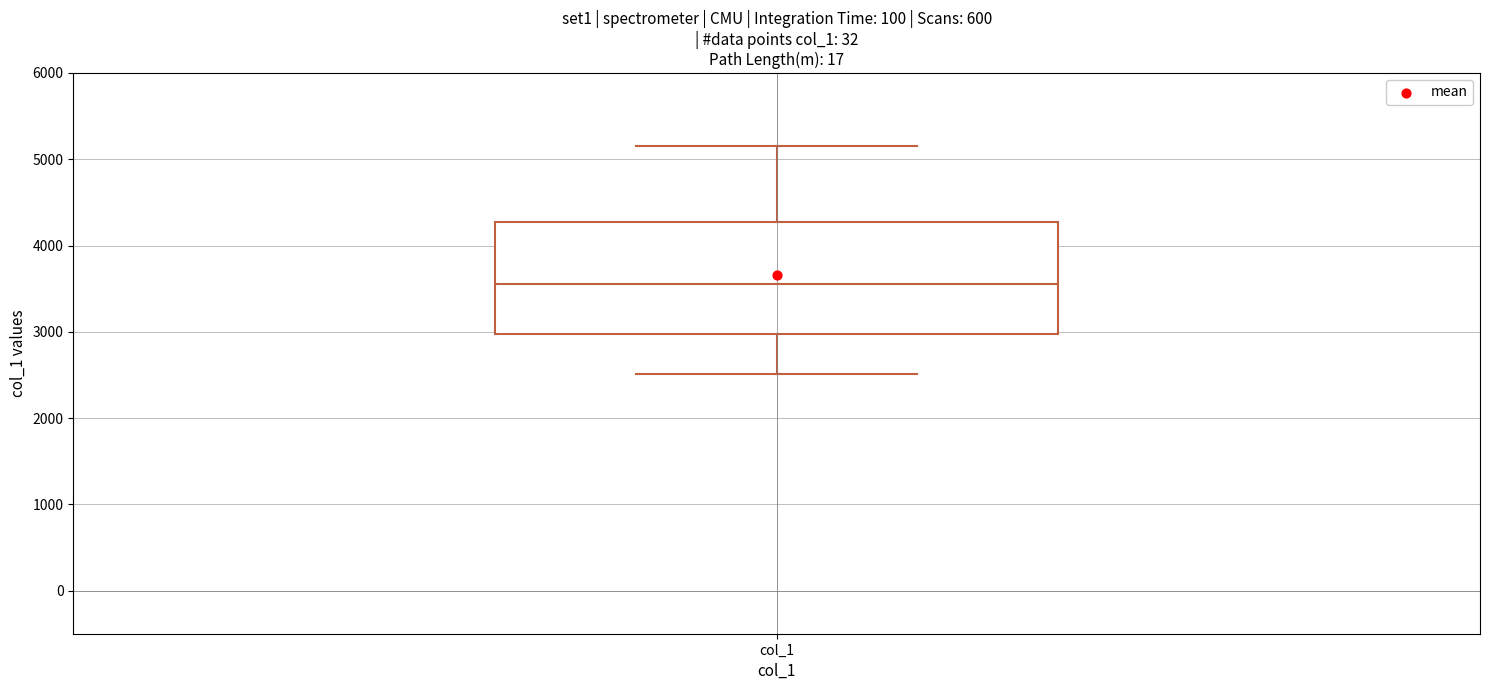

Where does the upper whisker of the box for col_1 end on the y-axis? The values are not printed on the chart, so give them approximately, as read against the axis.

5200